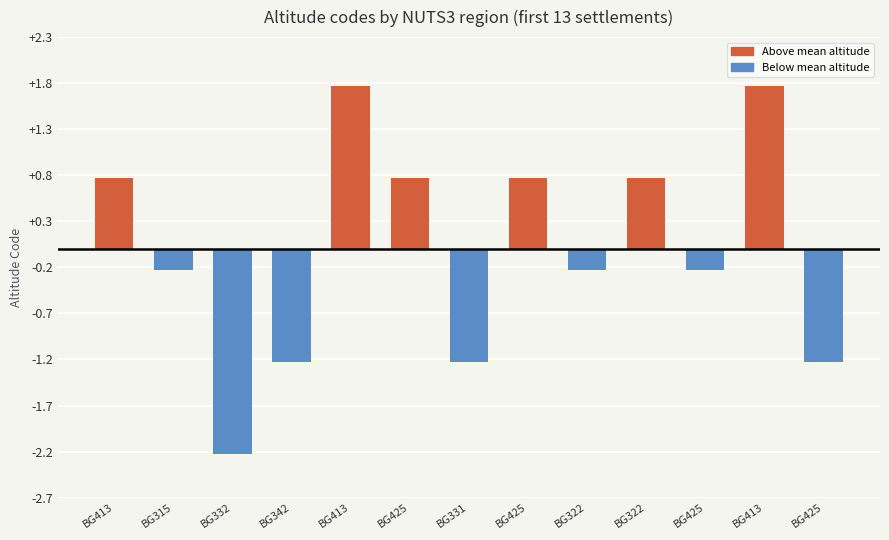

How many bars are there in total?

13